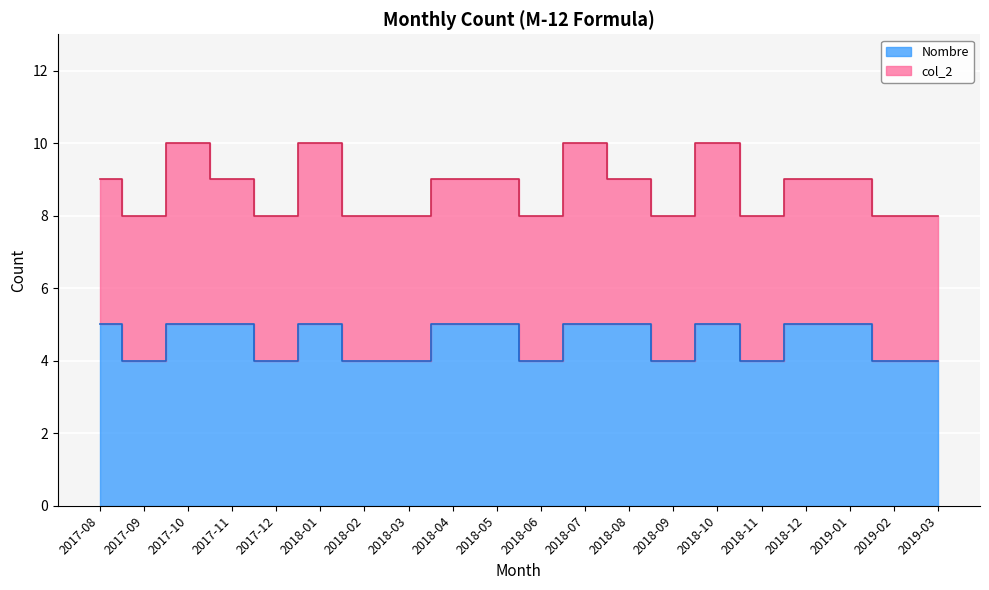

What is the label of the 18th point from the right?

2017-10